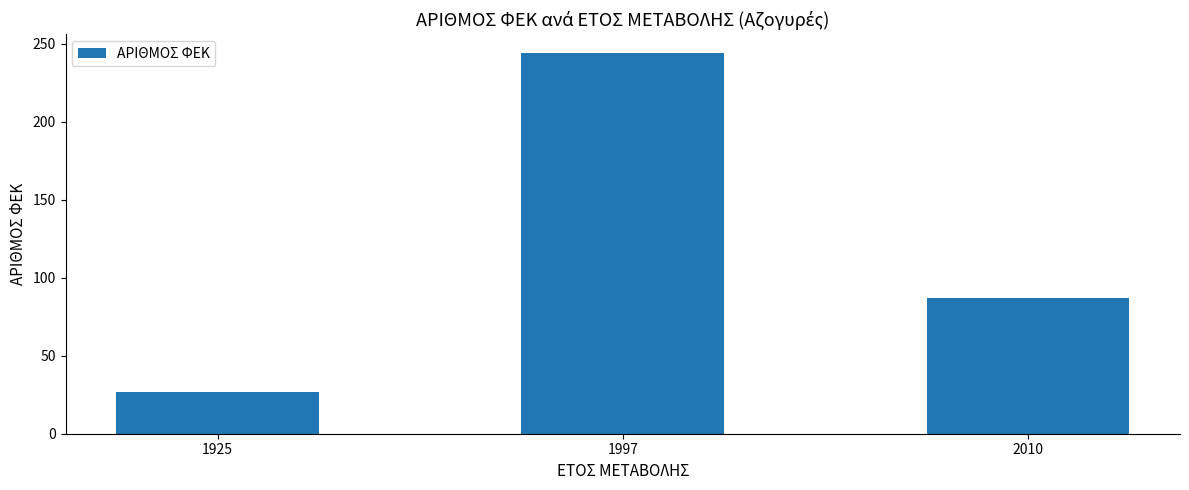

What is the ratio of the value at 2010 to the value at 1925?

3.2